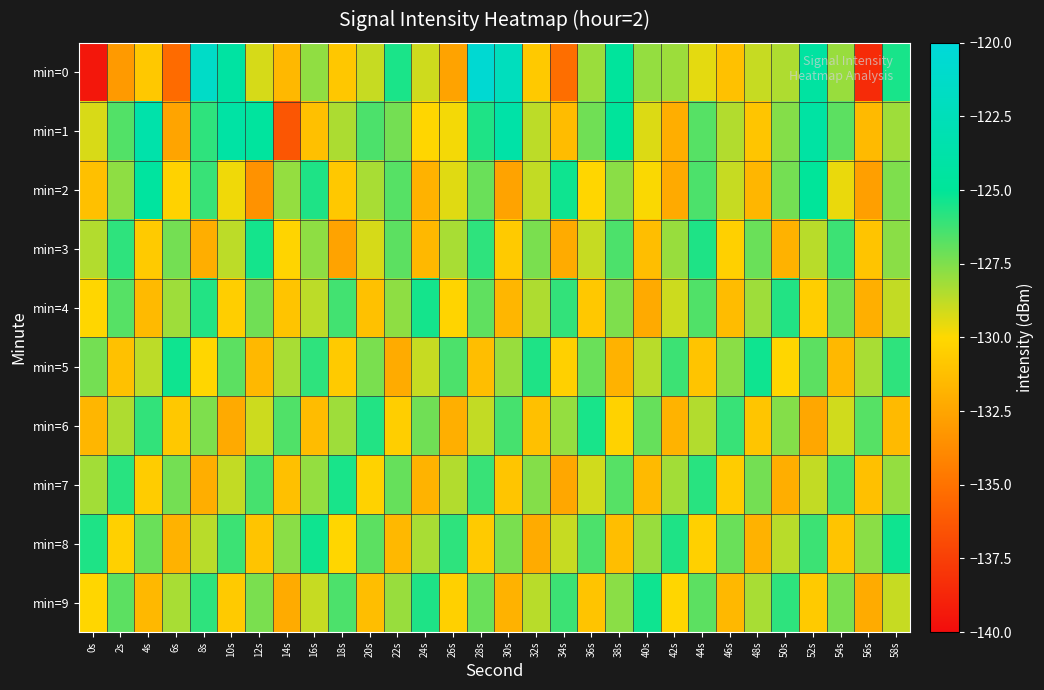

Reading left to right, what are all the values shown in this chart?

min=0: 0s=-139.4	2s=-133.0	4s=-130.8	6s=-135.3	8s=-121.4	10s=-124.2	12s=-129.2	14s=-131.6	16s=-127.8	18s=-130.8	20s=-128.9	22s=-125.5	24s=-129.0	26s=-132.6	28s=-120.5	30s=-122.2	32s=-130.8	34s=-135.2	36s=-128.0	38s=-124.7	40s=-127.9	42s=-128.1	44s=-129.5	46s=-131.2	48s=-128.9	50s=-128.4	52s=-124.4	54s=-128.0	56s=-138.5	58s=-125.5
min=1: 0s=-129.2	2s=-126.6	4s=-123.7	6s=-132.6	8s=-125.9	10s=-124.1	12s=-124.5	14s=-136.4	16s=-131.2	18s=-128.4	20s=-126.5	22s=-127.3	24s=-130.1	26s=-129.8	28s=-125.6	30s=-123.9	32s=-128.7	34s=-131.4	36s=-127.2	38s=-124.8	40s=-129.3	42s=-132.1	44s=-126.7	46s=-128.5	48s=-130.9	50s=-127.6	52s=-124.2	54s=-126.8	56s=-131.5	58s=-128.1
min=2: 0s=-131.2	2s=-127.8	4s=-124.5	6s=-130.3	8s=-126.1	10s=-129.7	12s=-133.4	14s=-127.9	16s=-125.6	18s=-130.8	20s=-128.3	22s=-126.7	24s=-131.9	26s=-129.4	28s=-127.1	30s=-132.6	32s=-128.8	34s=-125.3	36s=-130.1	38s=-127.7	40s=-129.9	42s=-132.3	44s=-126.5	46s=-128.9	48s=-131.7	50s=-127.3	52s=-124.9	54s=-129.6	56s=-132.8	58s=-127.5
min=3: 0s=-128.5	2s=-125.9	4s=-130.7	6s=-127.3	8s=-132.1	10s=-128.7	12s=-125.4	14s=-130.2	16s=-127.8	18s=-132.6	20s=-129.2	22s=-126.8	24s=-131.6	26s=-128.3	28s=-125.9	30s=-130.7	32s=-127.4	34s=-132.2	36s=-128.9	38s=-126.5	40s=-131.3	42s=-128.0	44s=-125.6	46s=-130.4	48s=-127.1	50s=-131.9	52s=-128.6	54s=-126.2	56s=-131.0	58s=-127.7
min=4: 0s=-130.1	2s=-126.7	4s=-131.5	6s=-128.1	8s=-125.7	10s=-130.5	12s=-127.2	14s=-131.0	16s=-128.7	18s=-126.3	20s=-131.1	22s=-127.8	24s=-125.4	26s=-130.2	28s=-126.9	30s=-131.7	32s=-128.4	34s=-126.0	36s=-130.8	38s=-127.5	40s=-132.3	42s=-129.0	44s=-126.6	46s=-131.4	48s=-128.1	50s=-125.7	52s=-130.5	54s=-127.2	56s=-132.0	58s=-128.8
min=5: 0s=-127.3	2s=-131.1	4s=-128.7	6s=-125.3	8s=-130.1	10s=-126.8	12s=-131.6	14s=-128.3	16s=-125.9	18s=-130.7	20s=-127.4	22s=-132.2	24s=-128.9	26s=-126.5	28s=-131.3	30s=-128.0	32s=-125.6	34s=-130.4	36s=-127.1	38s=-131.9	40s=-128.6	42s=-126.2	44s=-131.0	46s=-127.7	48s=-125.3	50s=-130.1	52s=-126.8	54s=-131.6	56s=-128.3	58s=-125.9
min=6: 0s=-131.7	2s=-128.4	4s=-126.0	6s=-130.8	8s=-127.5	10s=-132.3	12s=-129.0	14s=-126.6	16s=-131.4	18s=-128.1	20s=-125.7	22s=-130.5	24s=-127.2	26s=-132.0	28s=-128.8	30s=-126.4	32s=-131.2	34s=-127.9	36s=-125.5	38s=-130.3	40s=-127.0	42s=-131.8	44s=-128.5	46s=-126.1	48s=-130.9	50s=-127.6	52s=-132.4	54s=-129.1	56s=-126.7	58s=-131.5
min=7: 0s=-128.2	2s=-125.8	4s=-130.6	6s=-127.3	8s=-132.1	10s=-128.8	12s=-126.4	14s=-131.2	16s=-127.9	18s=-125.5	20s=-130.3	22s=-127.0	24s=-131.8	26s=-128.5	28s=-126.1	30s=-130.9	32s=-127.6	34s=-132.4	36s=-129.1	38s=-126.7	40s=-131.5	42s=-128.2	44s=-125.8	46s=-130.6	48s=-127.3	50s=-132.1	52s=-128.8	54s=-126.4	56s=-131.2	58s=-127.9
min=8: 0s=-125.6	2s=-130.4	4s=-127.1	6s=-131.9	8s=-128.6	10s=-126.2	12s=-131.0	14s=-127.7	16s=-125.3	18s=-130.1	20s=-126.8	22s=-131.6	24s=-128.3	26s=-125.9	28s=-130.7	30s=-127.4	32s=-132.2	34s=-128.9	36s=-126.5	38s=-131.3	40s=-128.0	42s=-125.6	44s=-130.4	46s=-127.1	48s=-131.9	50s=-128.6	52s=-126.2	54s=-131.0	56s=-127.7	58s=-125.3
min=9: 0s=-130.1	2s=-126.8	4s=-131.6	6s=-128.3	8s=-125.9	10s=-130.7	12s=-127.4	14s=-132.2	16s=-128.9	18s=-126.5	20s=-131.3	22s=-128.0	24s=-125.6	26s=-130.4	28s=-127.1	30s=-131.9	32s=-128.6	34s=-126.2	36s=-131.0	38s=-127.7	40s=-125.3	42s=-130.1	44s=-126.8	46s=-131.6	48s=-128.3	50s=-125.9	52s=-130.7	54s=-127.4	56s=-132.2	58s=-128.9